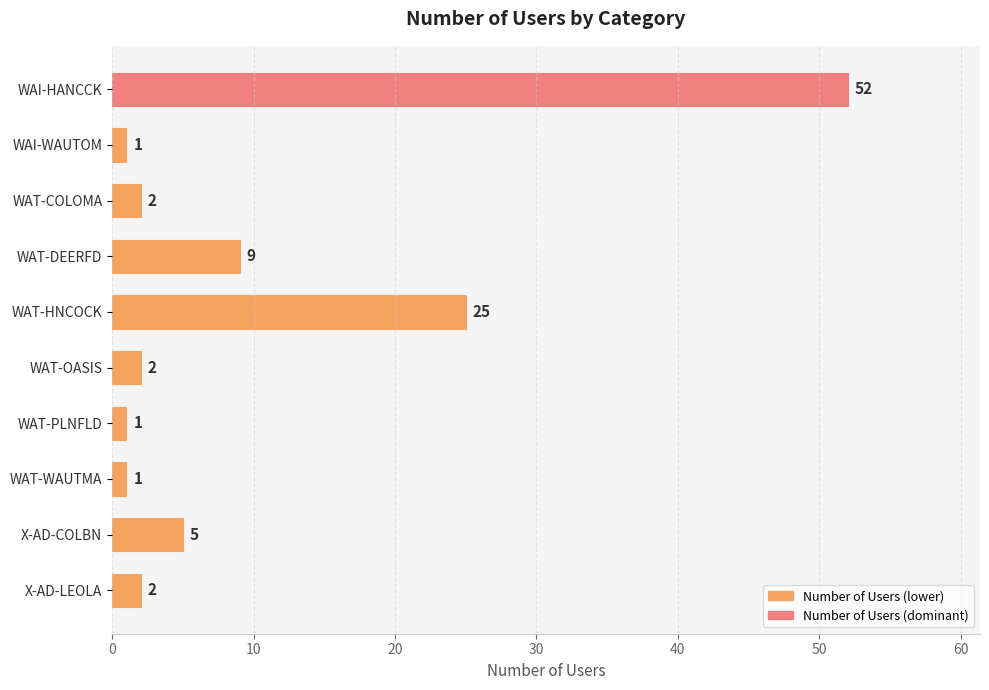

Reading top to bottom, extract all data points from this chart.

WAI-HANCCK=52	WAI-WAUTOM=1	WAT-COLOMA=2	WAT-DEERFD=9	WAT-HNCOCK=25	WAT-OASIS=2	WAT-PLNFLD=1	WAT-WAUTMA=1	X-AD-COLBN=5	X-AD-LEOLA=2